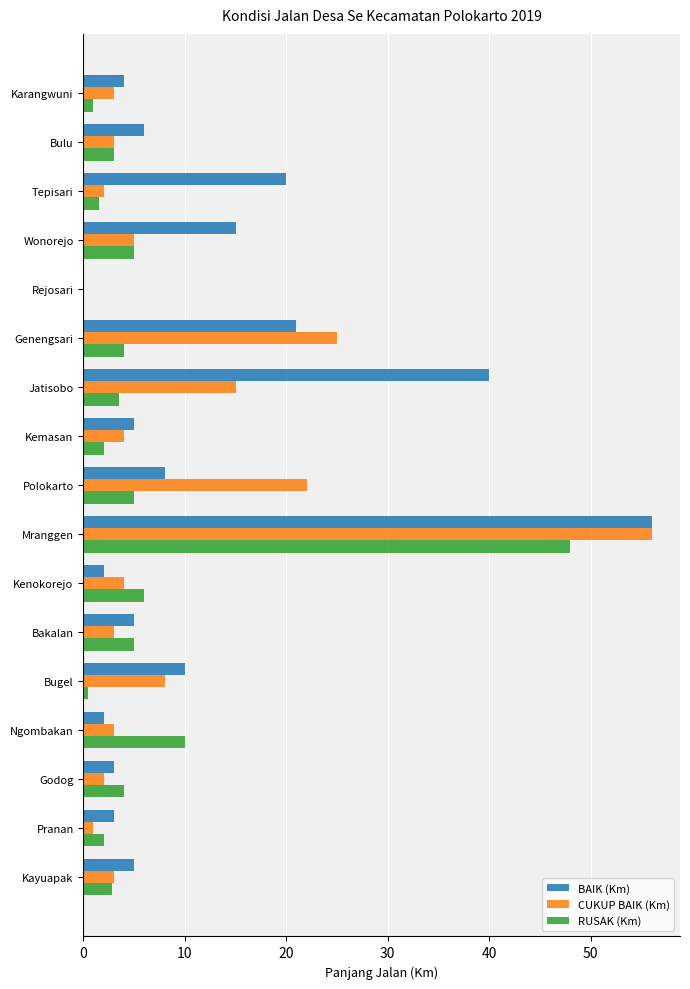

At which category is the sum across all series the highest?

Mranggen